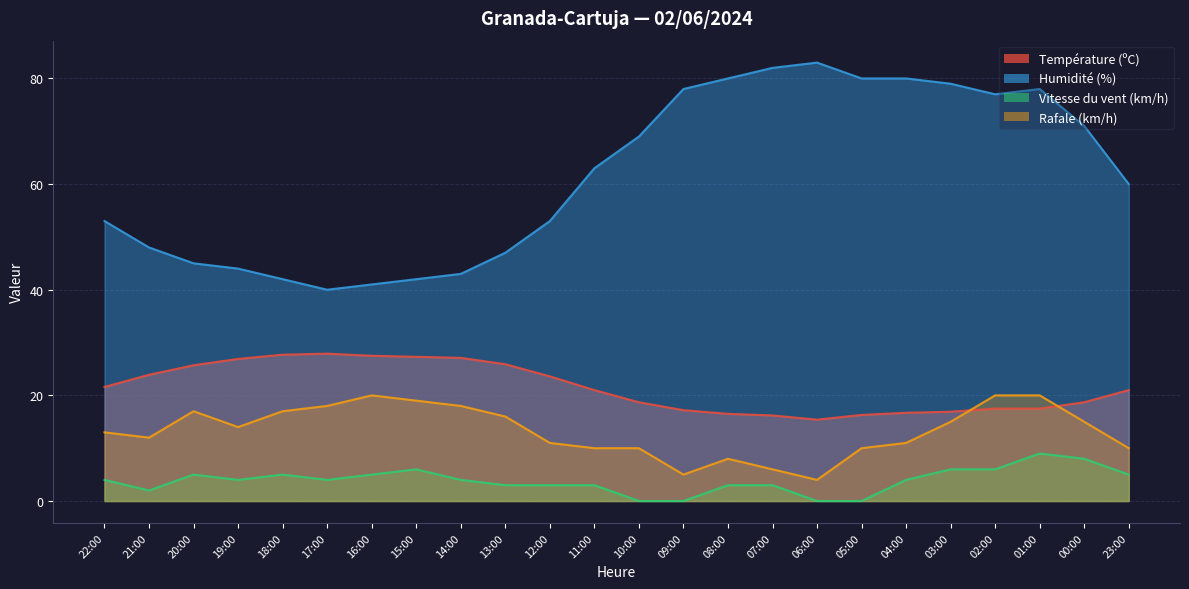

What is the difference between the maximum and second lowest values in the Humidité (%) series?

42.0